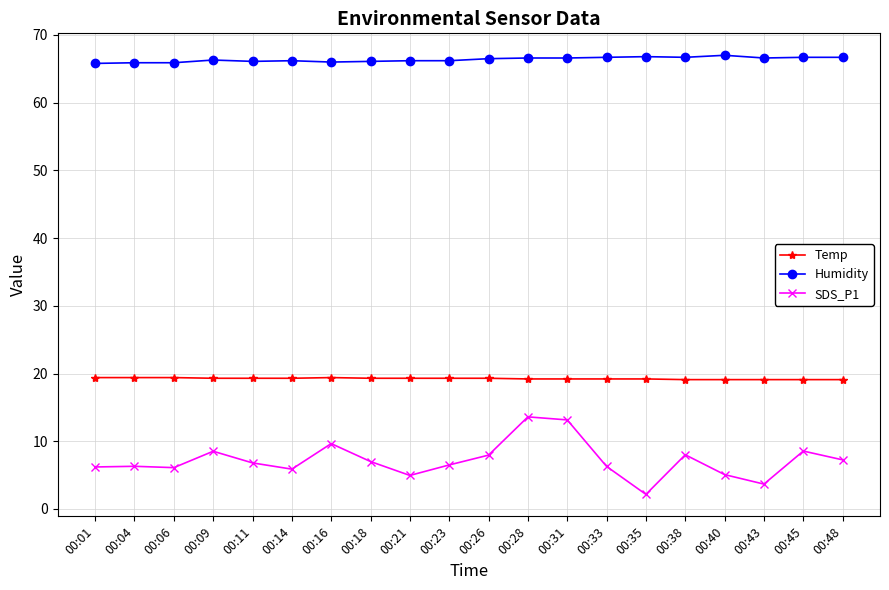

Does the chart have visible grid lines?

Yes